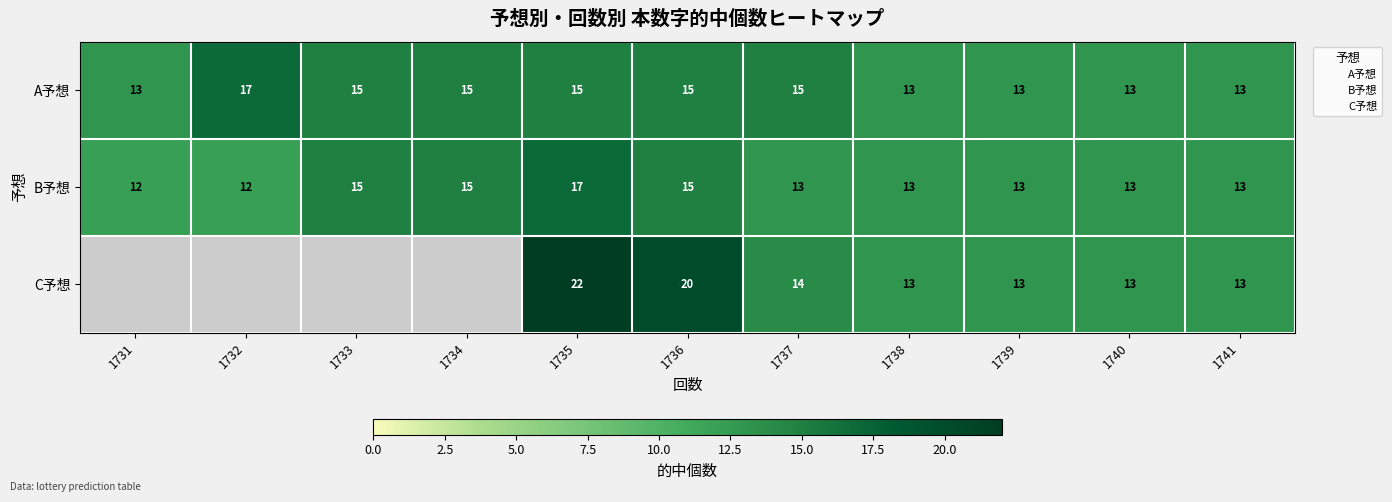

The C予想 series shows 14.0 at 1737. True or false?

True